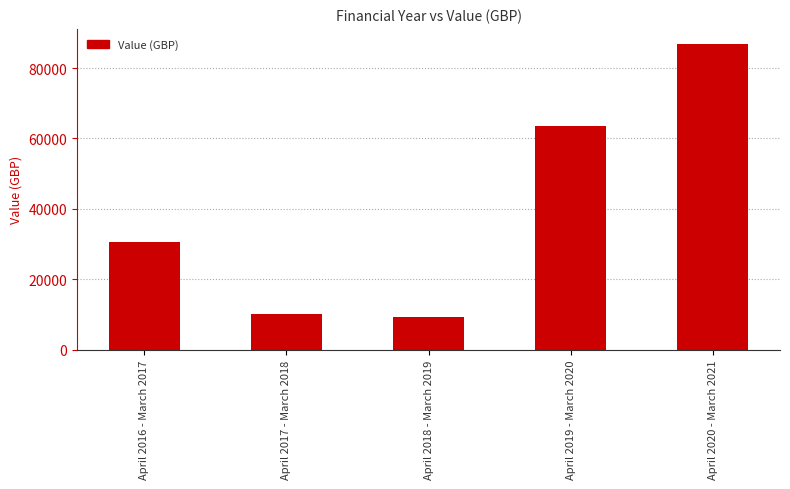

Reading right to left, what are all the values shown in this chart?

April 2020 - March 2021=86780	April 2019 - March 2020=63484	April 2018 - March 2019=9178	April 2017 - March 2018=10122	April 2016 - March 2017=30534